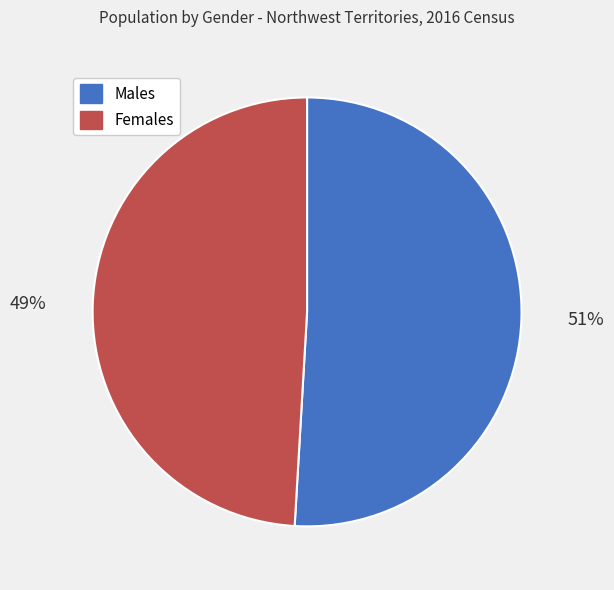

How many segments does this pie chart have?

2